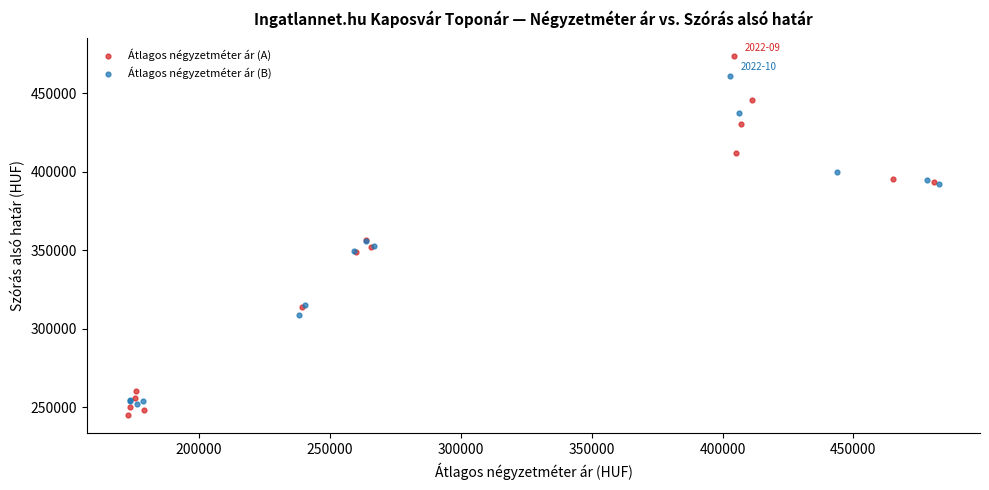

What are all the series names shown in the legend?

Átlagos négyzetméter ár (A), Átlagos négyzetméter ár (B)